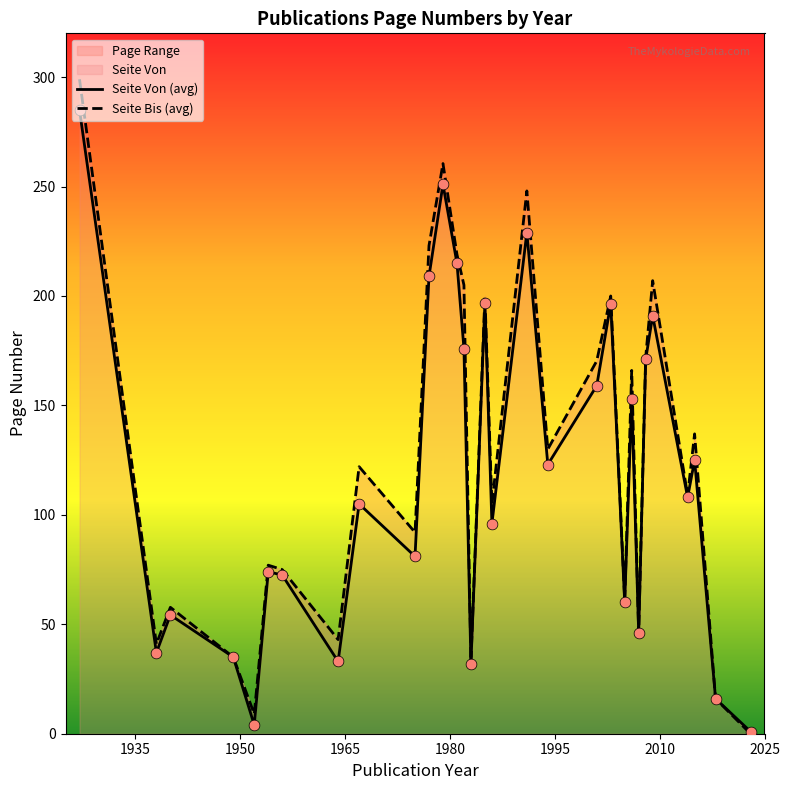

Which series has the widest spread of Y values?

Seite Bis (avg)